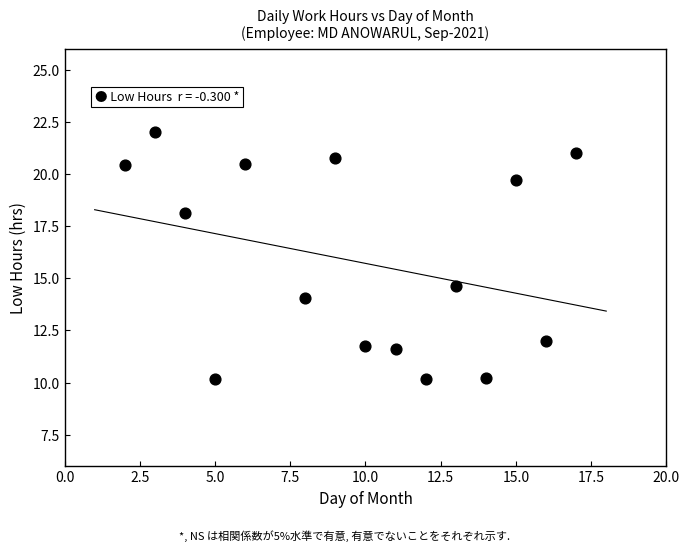

What Y value in the scatter plot is closest to 16?

14.6